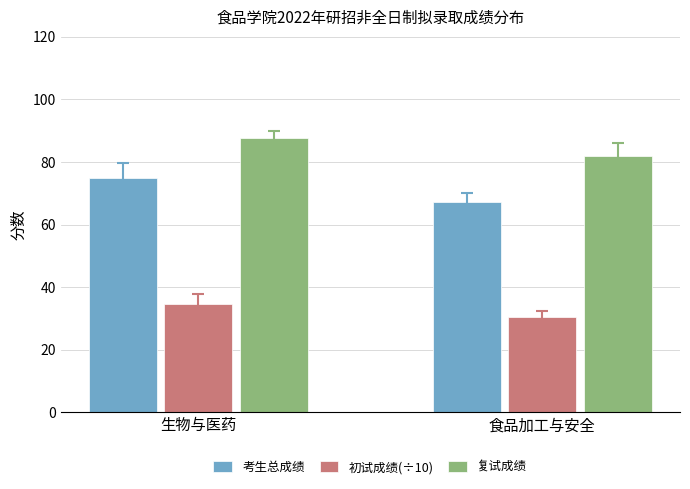

At how many categories does at least one series exceed 30?

2